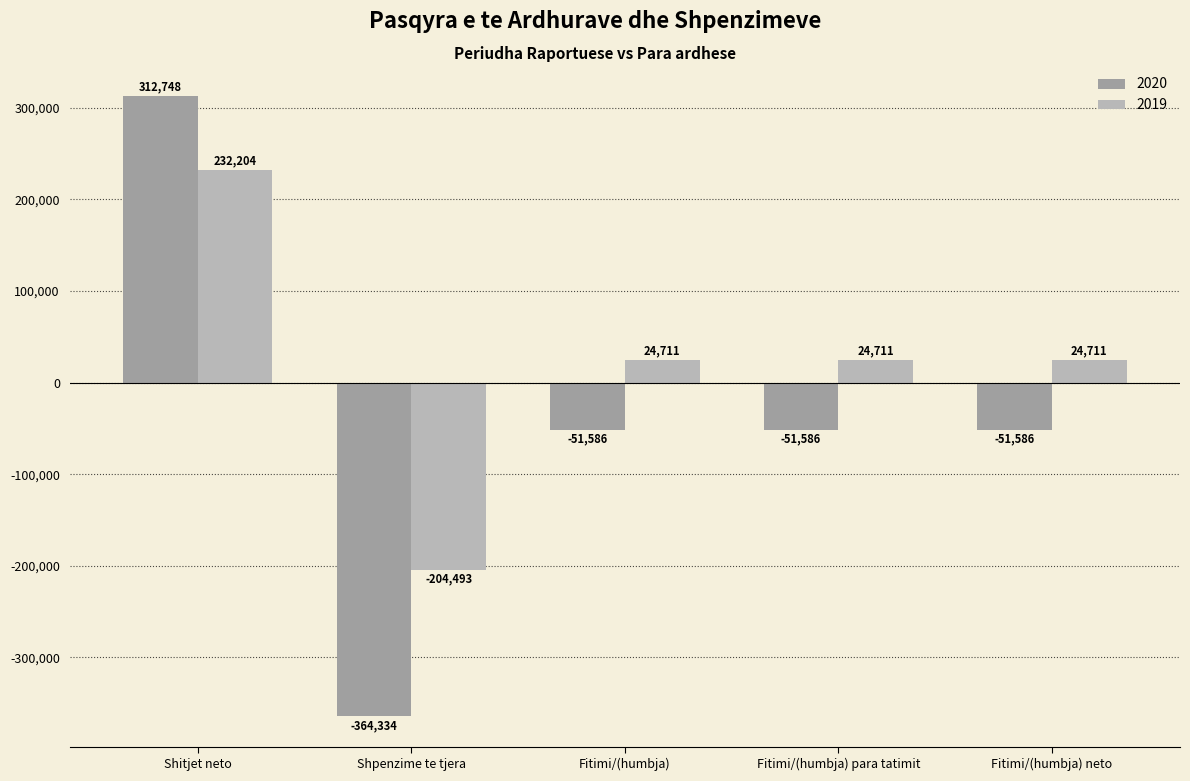

At which category is the sum across all series the highest?

Shitjet neto